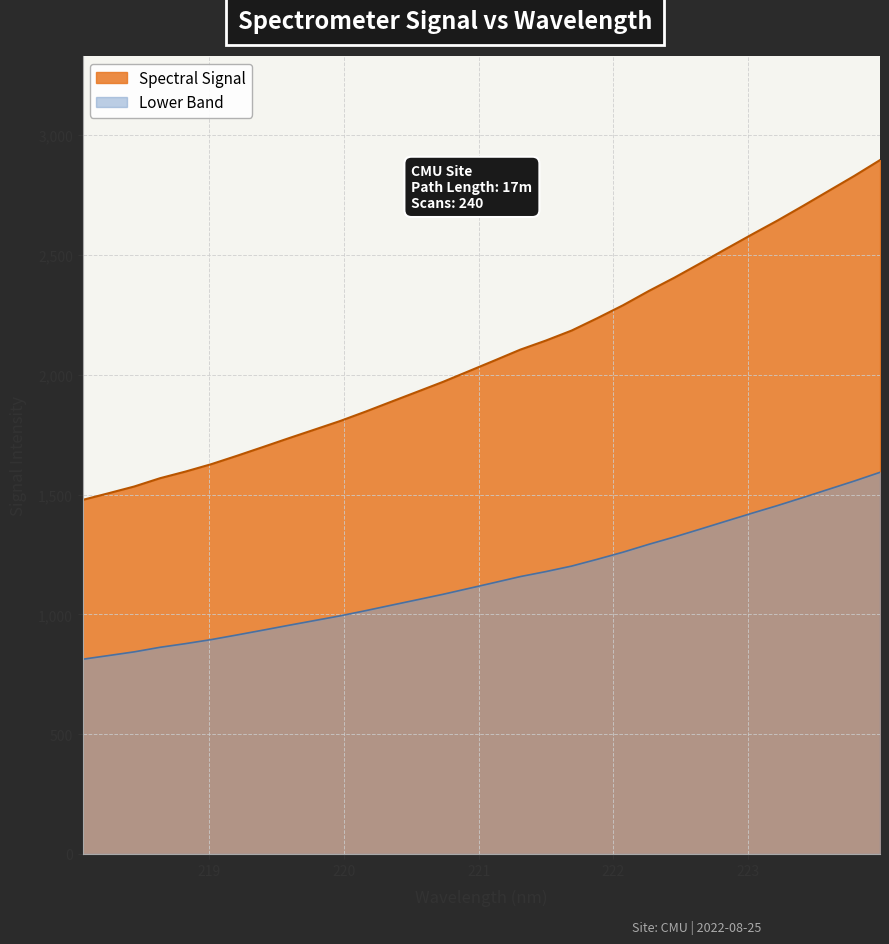

Reading left to right, list all the values displayed in this chart.

218.0596=1477.8	218.2508=1505.5	218.442=1533.7	218.6332=1568.2	218.8244=1596.3	219.0156=1627.1	219.2067=1662.2	219.3979=1698.4	219.589=1735.1	219.7801=1771.0	219.9712=1807.0	220.1623=1846.7	220.3533=1888.1	220.5444=1929.2	220.7354=1970.5	220.9264=2015.0	221.1174=2059.6	221.3083=2104.7	221.4993=2142.9	221.6902=2184.6	221.8812=2236.3	222.0721=2290.2	222.263=2349.7	222.4538=2405.5	222.6447=2464.9	222.8355=2525.1	223.0264=2584.9	223.2172=2643.3	223.408=2704.7	223.5987=2767.5	223.7895=2830.2	223.9802=2896.1